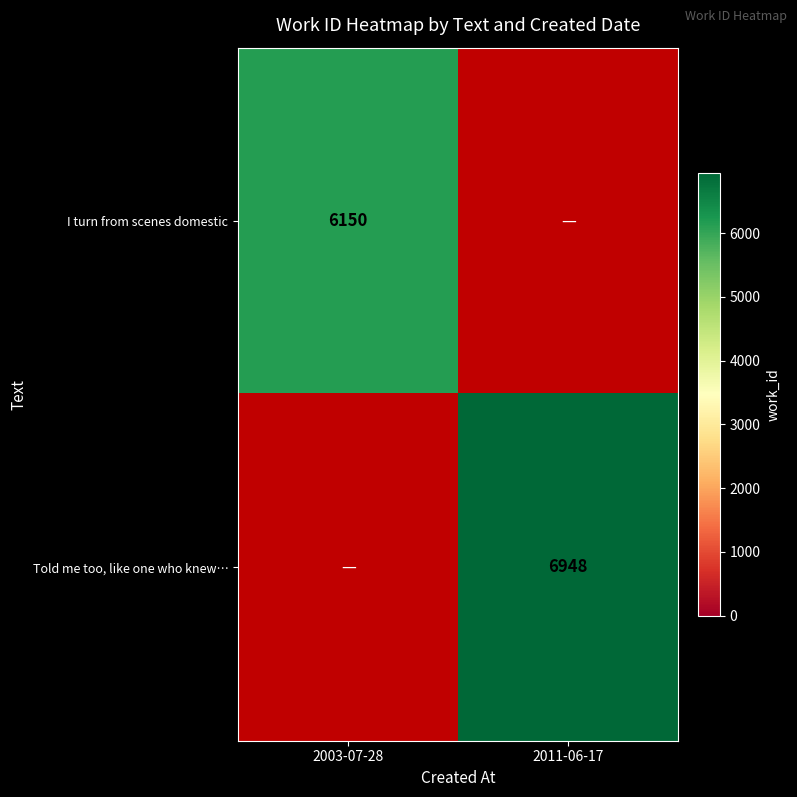

How many data points does each series have?

2